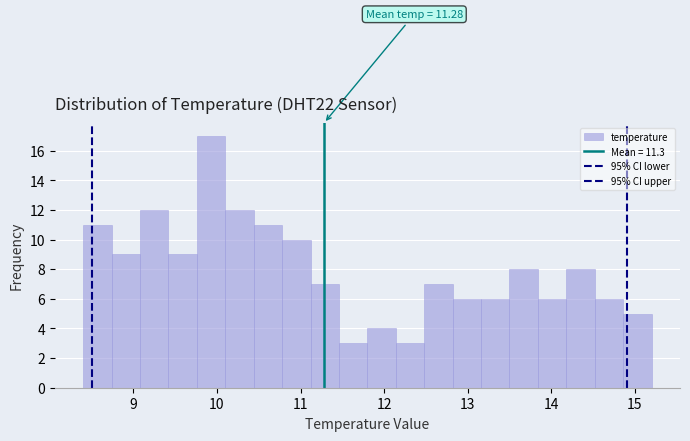

Around what value on the x-axis is the tallest bar? Give the approximate position of its centre, as read against the axis.

9.9